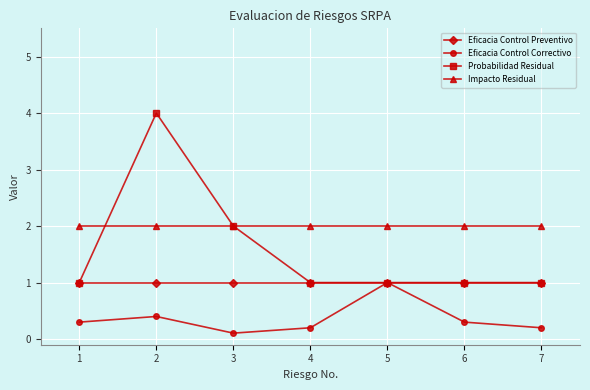

How many series are shown in this chart?

4